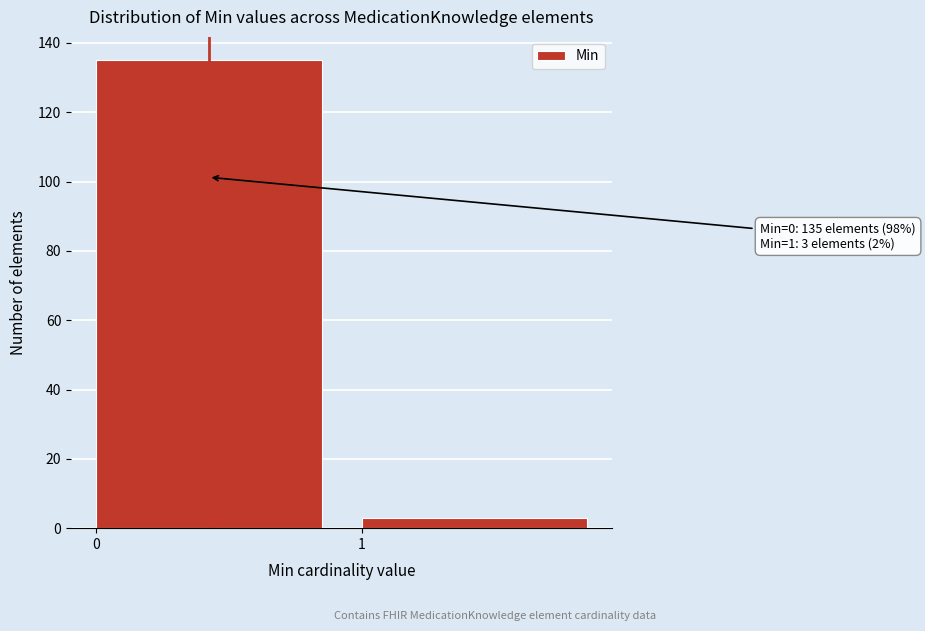

Reading right to left, extract all data points from this chart.

1=3	0=135